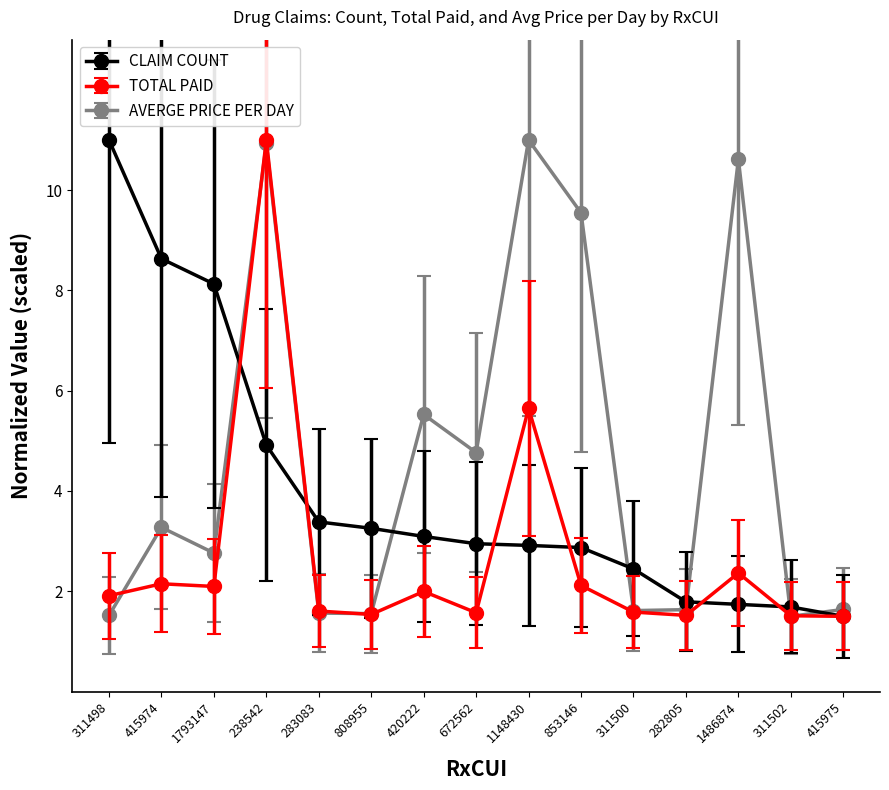

True or false: AVERGE PRICE PER DAY has a value of 5.5 at 420222.

True